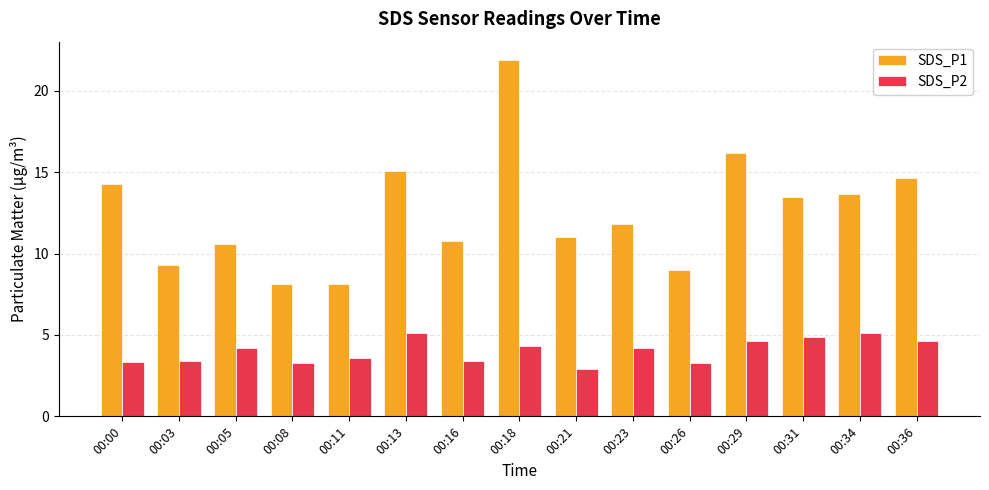

True or false: SDS_P1 has a value of 21.9 at 00:18.

True